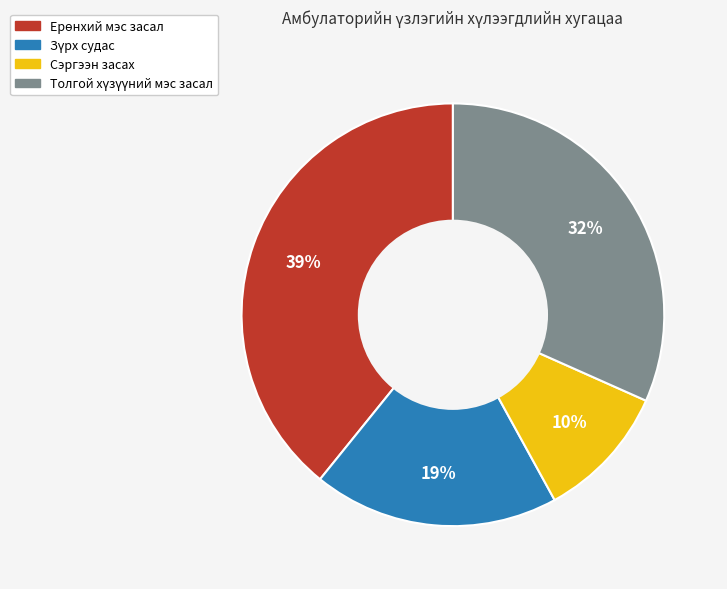

Is there a majority slice in this chart?

No